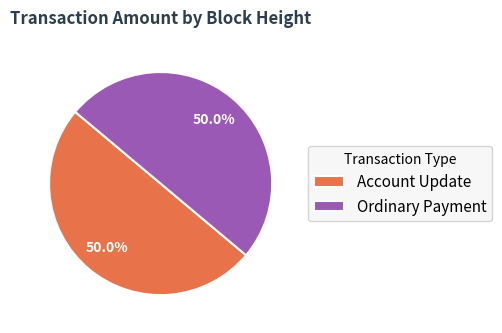

Do Account Update and Ordinary Payment together represent more than half of the pie?

Yes